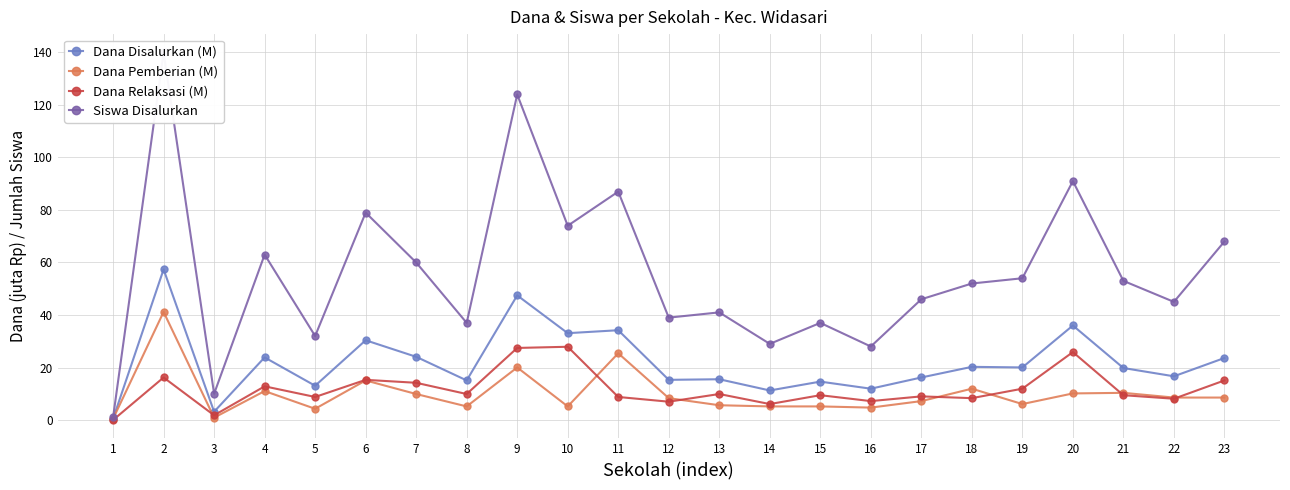

True or false: Dana Disalurkan (M) and Dana Relaksasi (M) cross at least once.

False